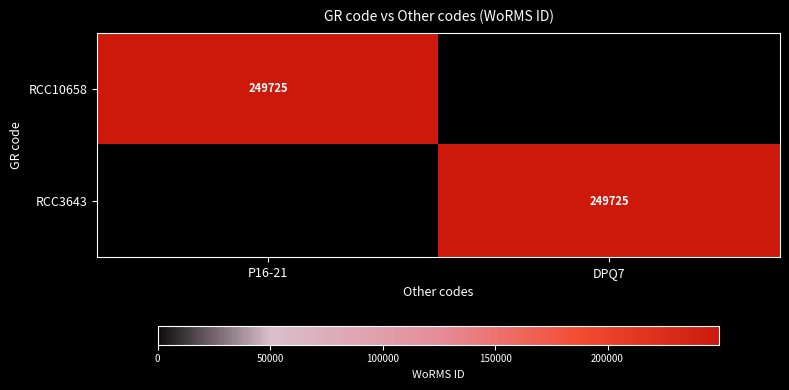

The RCC3643 series shows 249725 at DPQ7. True or false?

True